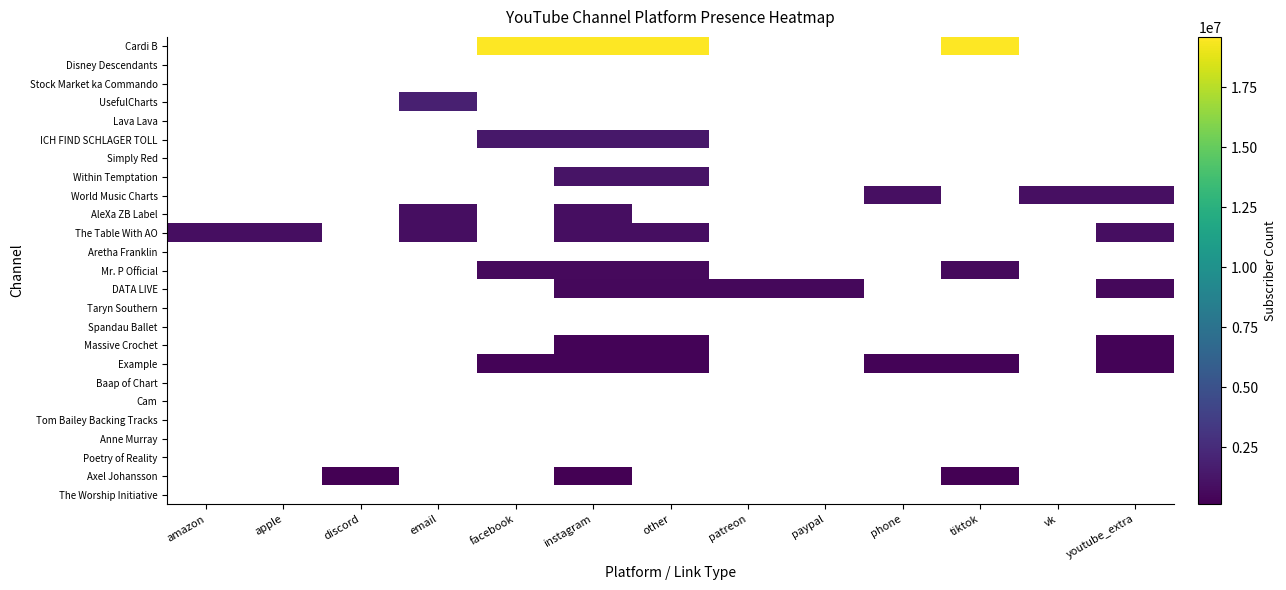

Between vk and patreon, which is larger?

patreon